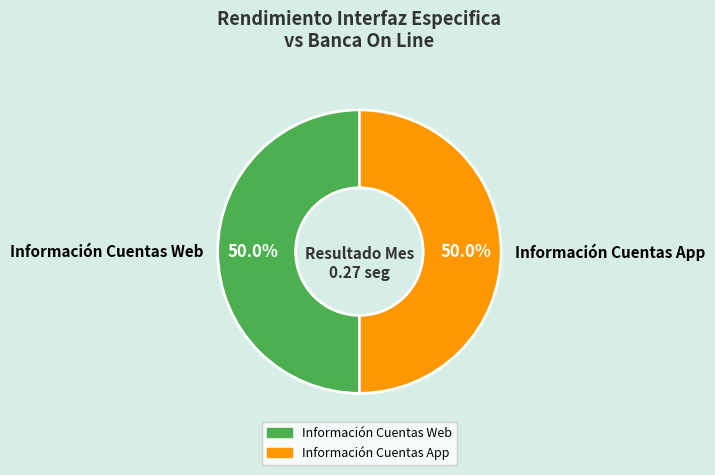

What percentage is NOT represented by Información Cuentas Web?

50.0%